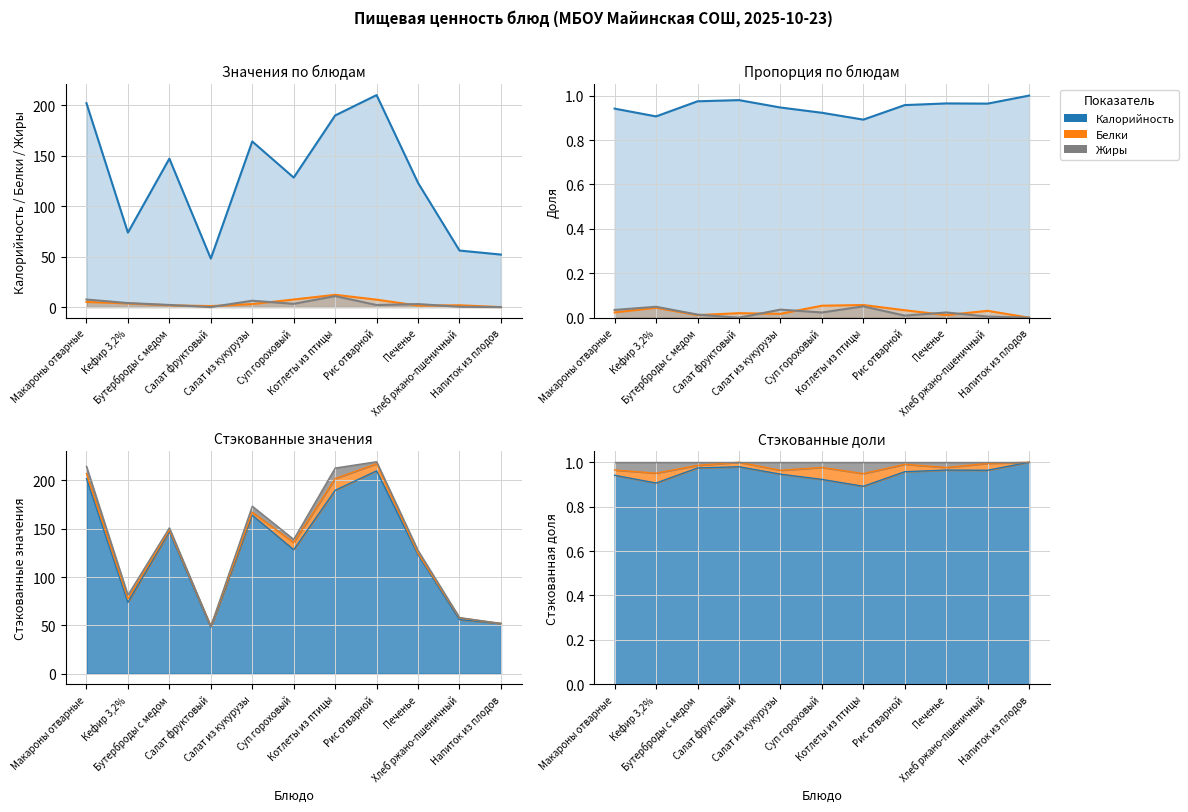

Rank the series at Печенье from highest to lowest value.

Калорийность, Жиры, Белки